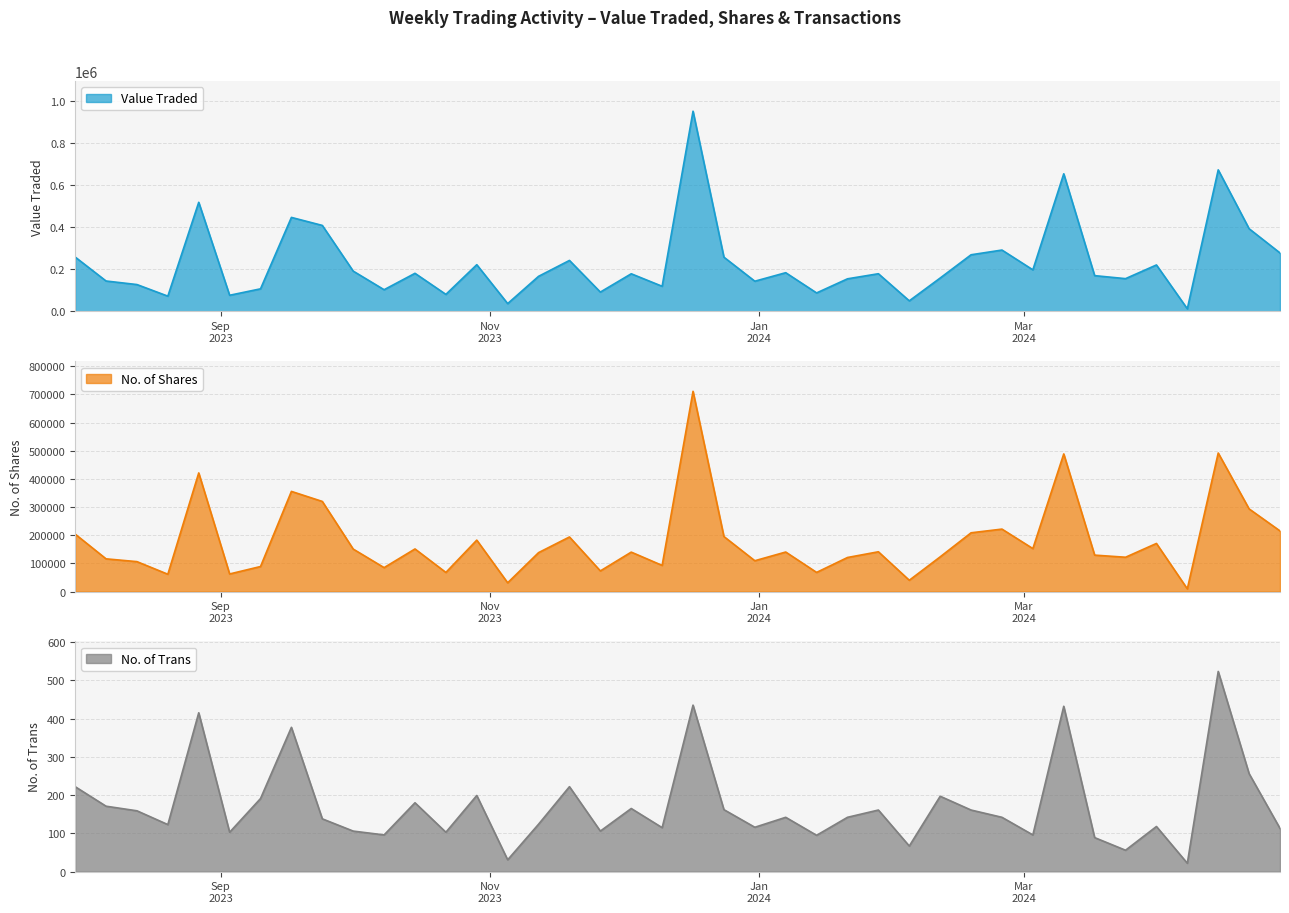

Which series has the widest spread of values?

Value Traded